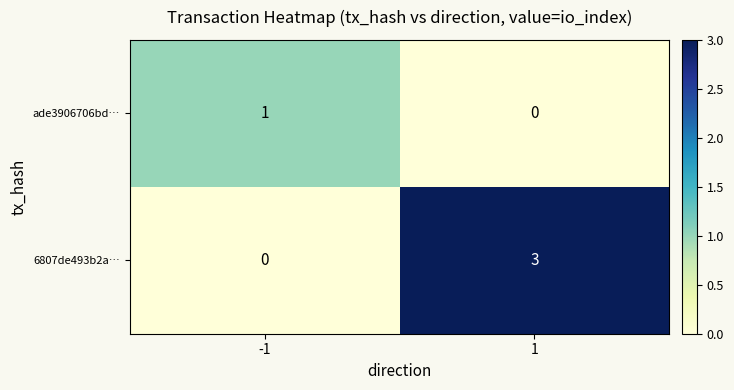

Reading left to right, what are all the values shown in this chart?

ade3906706bd…: -1=1	1=0
6807de493b2a…: -1=0	1=3